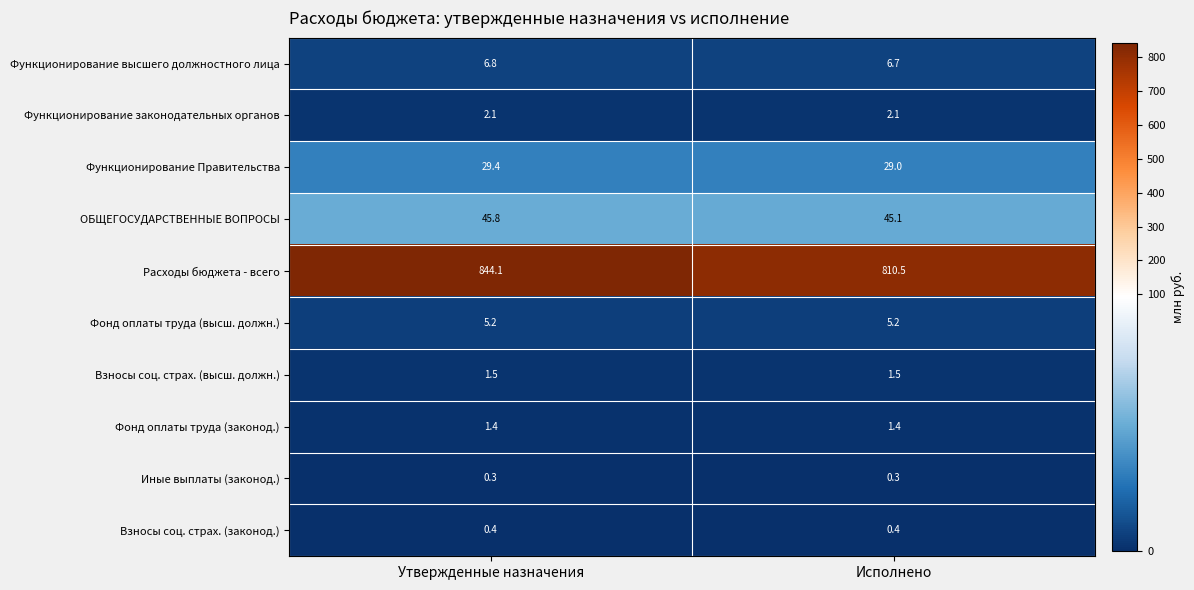

What is the approximate value of Функционирование высшего должностного лица at Утвержденные назначения?

6.8